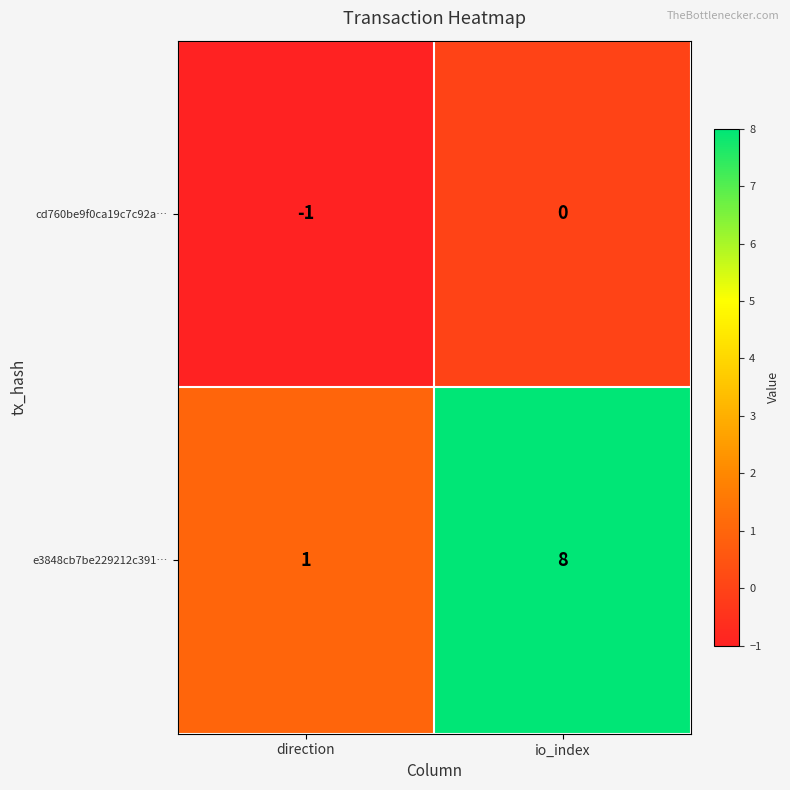

Reading right to left, extract all data points from this chart.

cd760be9f0ca19c7c92a…: 0	-1
e3848cb7be229212c391…: 8	1